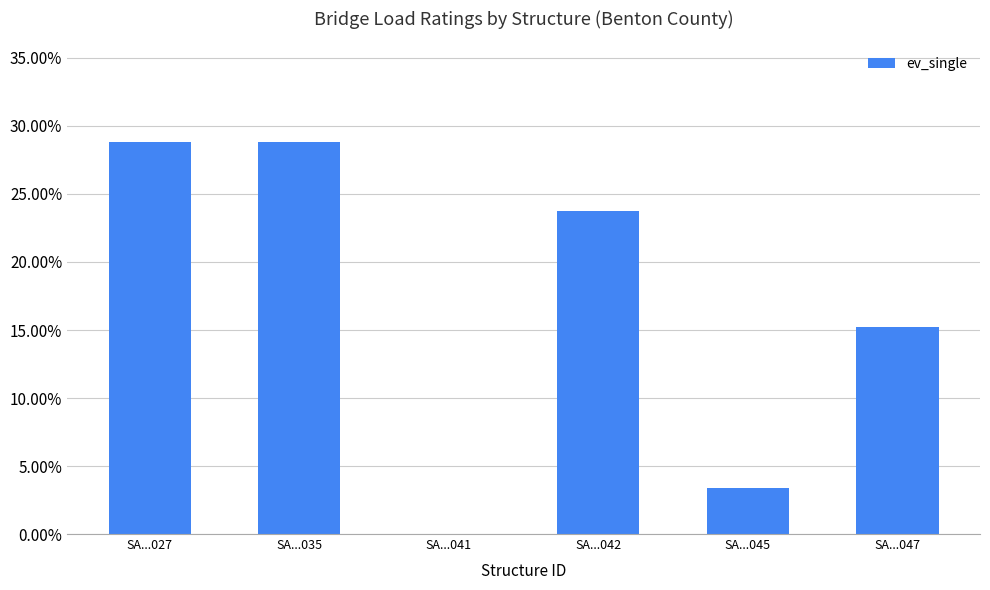

Which label corresponds to the smallest value in the chart?

SA...041